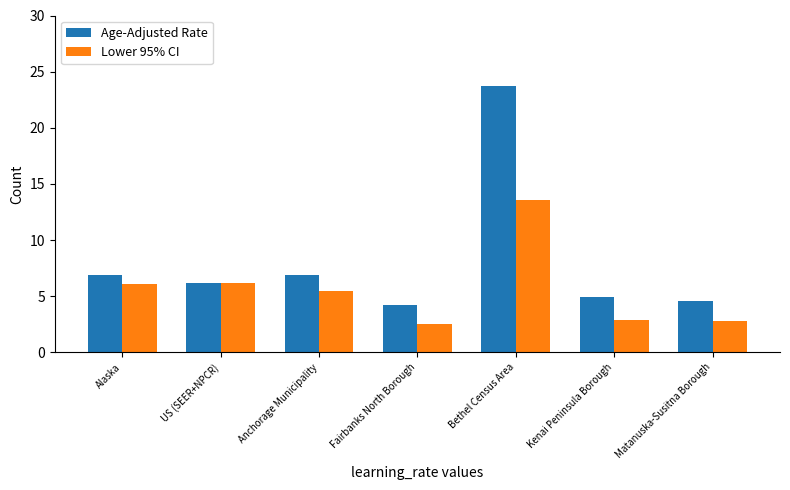

What is the total value across all series at Bethel Census Area?

37.3